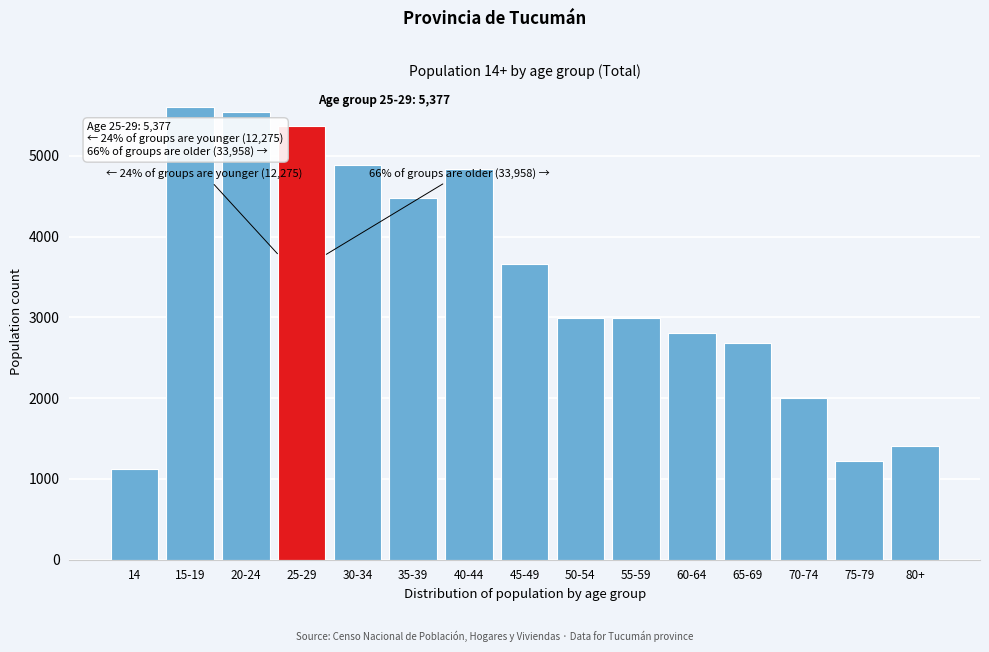

The value at 70-74 is 2003. True or false?

True